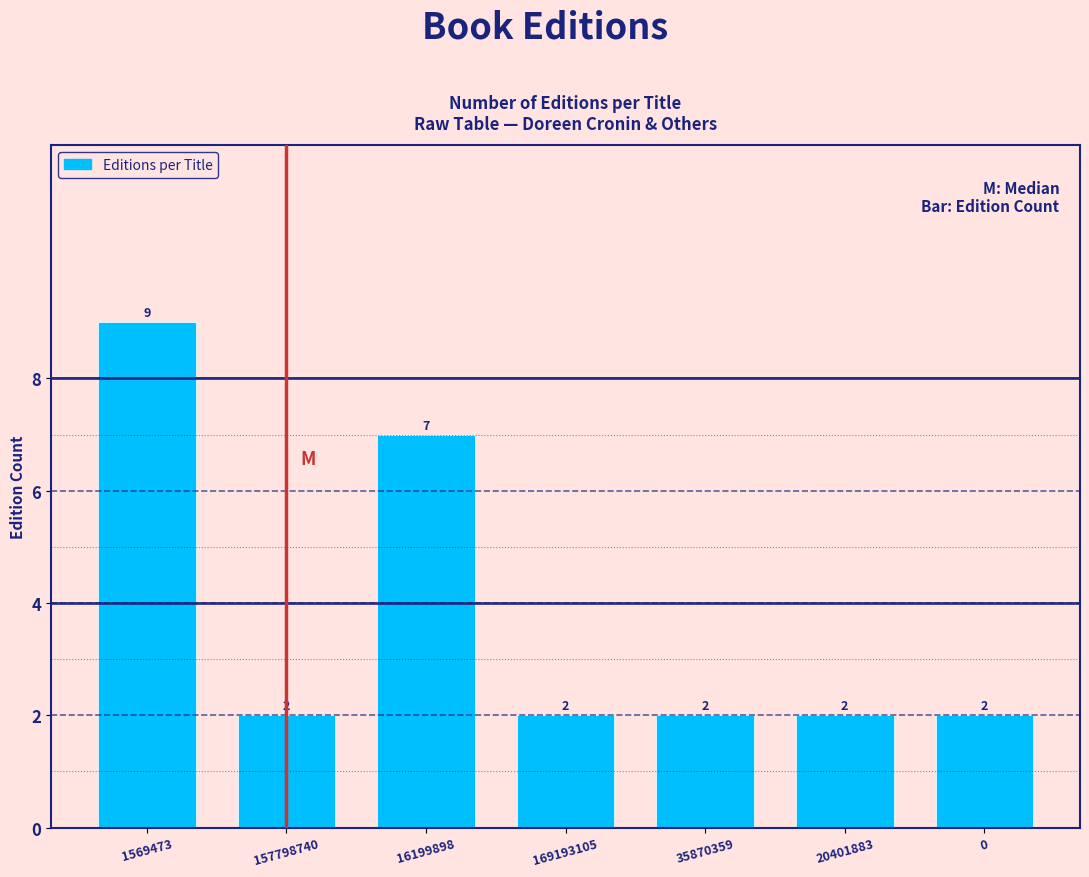

Reading left to right, transcribe all the data shown in this chart.

1569473=9	157798740=2	16199898=7	169193105=2	35870359=2	20401883=2	0=2